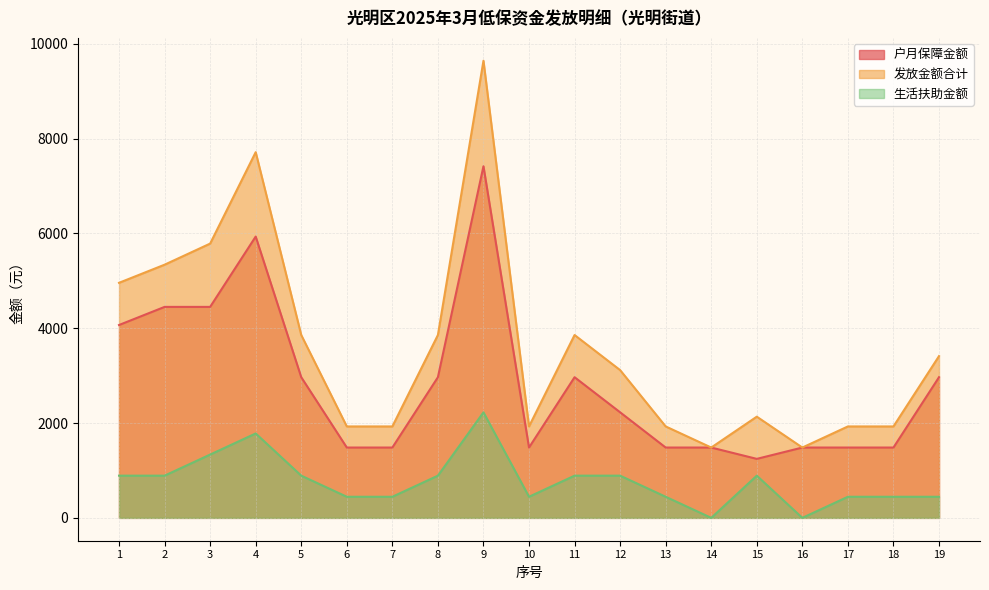

True or false: 户月保障金额 has more than 1 points higher than both neighbors.

True